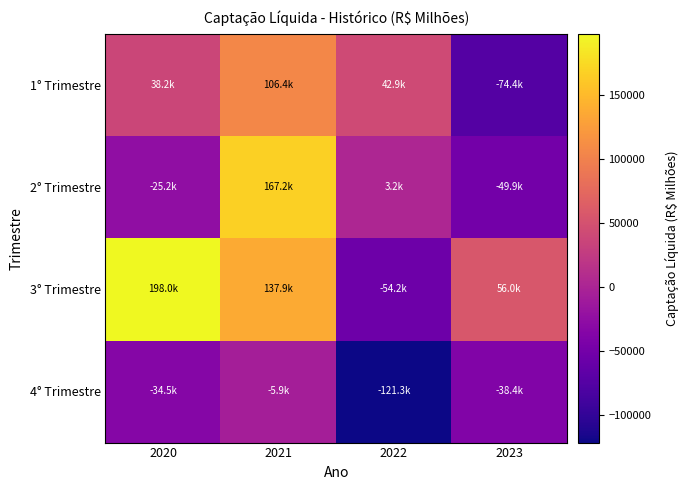

Reading left to right, transcribe all the data shown in this chart.

1° Trimestre: 2020=38173.1	2021=106413.7	2022=42920.7	2023=-74372.1
2° Trimestre: 2020=-25198.9	2021=167214.5	2022=3242.6	2023=-49900.9
3° Trimestre: 2020=197976.2	2021=137929.7	2022=-54227.3	2023=56044.3
4° Trimestre: 2020=-34499.0	2021=-5866.8	2022=-121310.7	2023=-38439.2